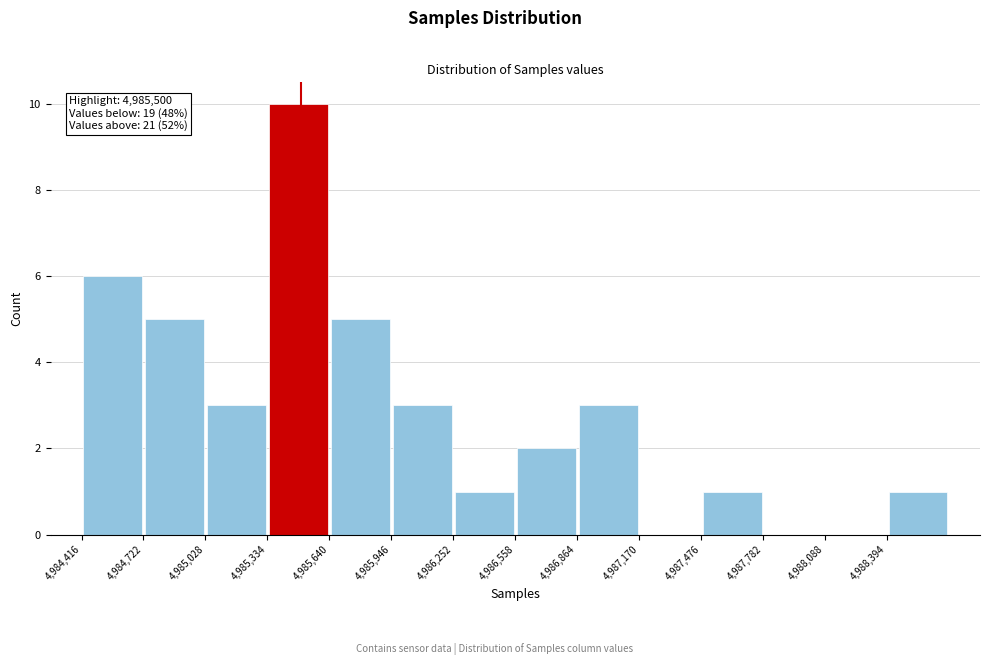

Over which range of the x-axis is the bar tallest?

4985350 to 4985650